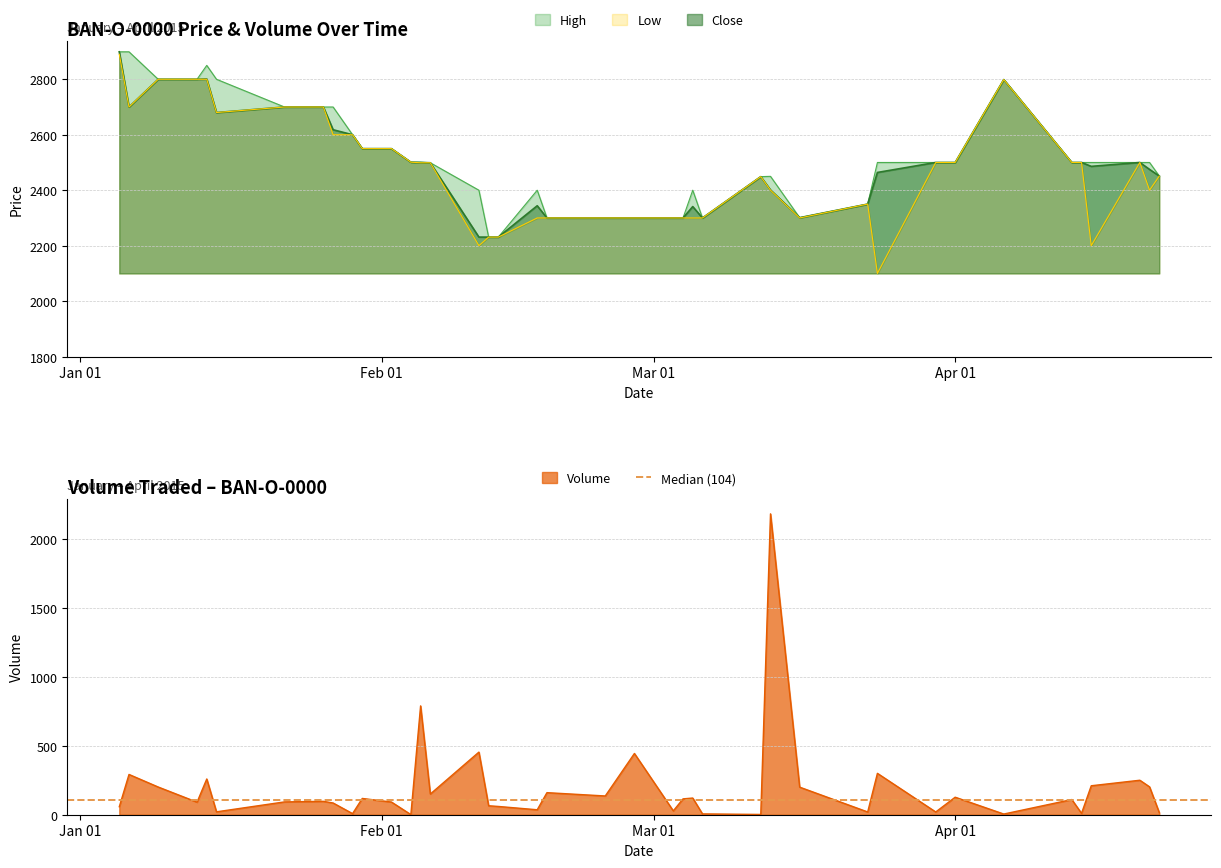

What is the minimum value for Close?

2231